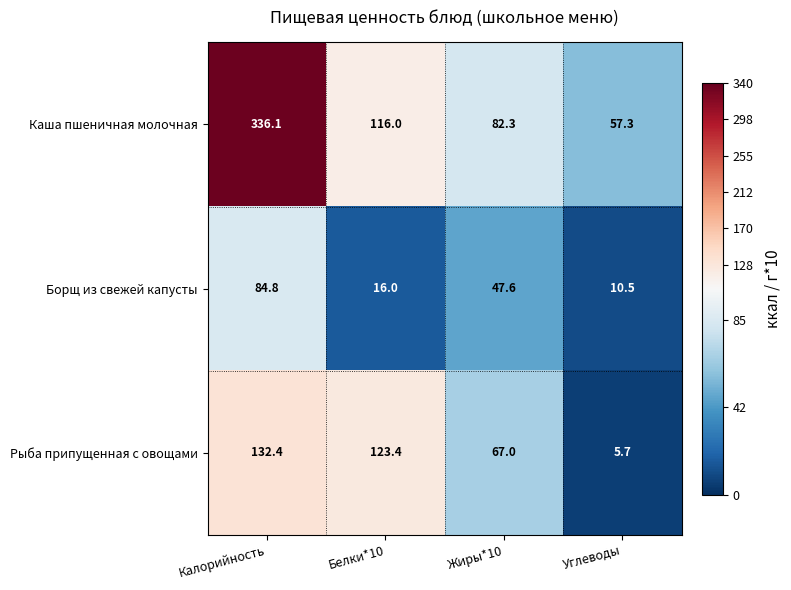

Which series has the largest total across all categories?

Каша пшеничная молочная